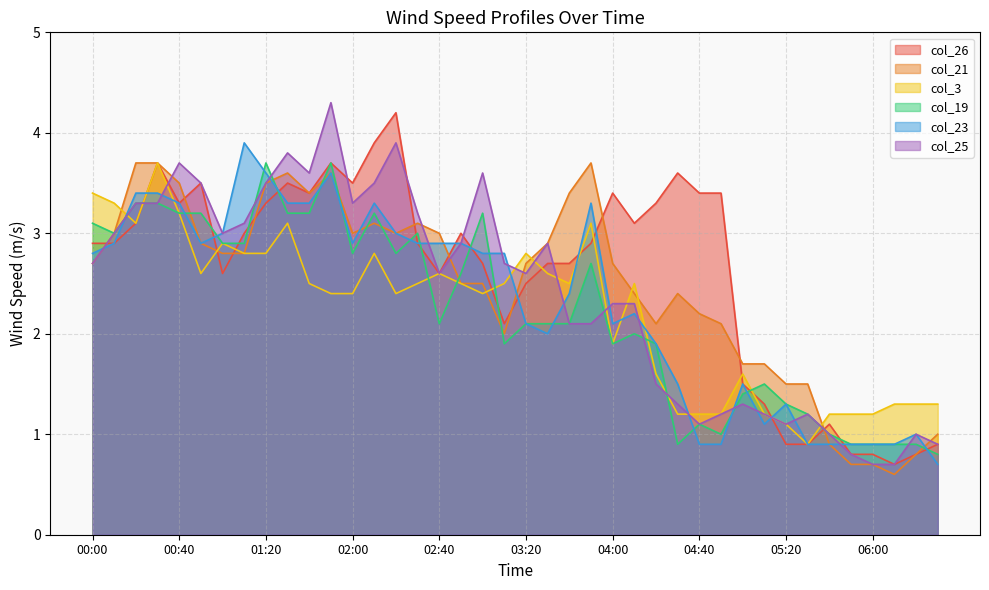

Reading left to right, list all the values displayed in this chart.

col_26: 00:00=2.9	00:10=2.9	00:20=3.1	00:30=3.7	00:40=3.3	00:50=3.5	01:00=2.6	01:10=3.0	01:20=3.3	01:30=3.5	01:40=3.4	01:50=3.7	02:00=3.5	02:10=3.9	02:20=4.2	02:30=2.9	02:40=2.6	02:50=3.0	03:00=2.7	03:10=2.1	03:20=2.5	03:30=2.7	03:40=2.7	03:50=2.9	04:00=3.4	04:10=3.1	04:20=3.3	04:30=3.6	04:40=3.4	04:50=3.4	05:00=1.5	05:10=1.3	05:20=0.9	05:30=0.9	05:40=1.1	05:50=0.8	06:00=0.8	06:10=0.7	06:20=0.8	06:30=0.9
col_21: 00:00=2.7	00:10=3.0	00:20=3.7	00:30=3.7	00:40=3.5	00:50=2.9	01:00=2.8	01:10=2.8	01:20=3.5	01:30=3.6	01:40=3.4	01:50=3.6	02:00=3.0	02:10=3.1	02:20=3.0	02:30=3.1	02:40=3.0	02:50=2.5	03:00=2.5	03:10=2.0	03:20=2.7	03:30=2.9	03:40=3.4	03:50=3.7	04:00=2.7	04:10=2.4	04:20=2.1	04:30=2.4	04:40=2.2	04:50=2.1	05:00=1.7	05:10=1.7	05:20=1.5	05:30=1.5	05:40=0.9	05:50=0.7	06:00=0.7	06:10=0.6	06:20=0.8	06:30=1.0
col_3: 00:00=3.4	00:10=3.3	00:20=3.1	00:30=3.7	00:40=3.2	00:50=2.6	01:00=2.9	01:10=2.8	01:20=2.8	01:30=3.1	01:40=2.5	01:50=2.4	02:00=2.4	02:10=2.8	02:20=2.4	02:30=2.5	02:40=2.6	02:50=2.5	03:00=2.4	03:10=2.5	03:20=2.8	03:30=2.6	03:40=2.5	03:50=3.1	04:00=1.9	04:10=2.5	04:20=1.6	04:30=1.2	04:40=1.2	04:50=1.2	05:00=1.6	05:10=1.2	05:20=1.1	05:30=0.9	05:40=1.2	05:50=1.2	06:00=1.2	06:10=1.3	06:20=1.3	06:30=1.3
col_19: 00:00=3.1	00:10=3.0	00:20=3.3	00:30=3.3	00:40=3.2	00:50=3.2	01:00=2.9	01:10=2.9	01:20=3.7	01:30=3.2	01:40=3.2	01:50=3.7	02:00=2.8	02:10=3.2	02:20=2.8	02:30=3.0	02:40=2.1	02:50=2.6	03:00=3.2	03:10=1.9	03:20=2.1	03:30=2.1	03:40=2.1	03:50=2.7	04:00=1.9	04:10=2.0	04:20=1.9	04:30=0.9	04:40=1.1	04:50=1.0	05:00=1.4	05:10=1.5	05:20=1.3	05:30=1.2	05:40=1.0	05:50=0.9	06:00=0.9	06:10=0.9	06:20=0.9	06:30=0.8
col_23: 00:00=2.8	00:10=2.9	00:20=3.4	00:30=3.4	00:40=3.3	00:50=2.9	01:00=3.0	01:10=3.9	01:20=3.6	01:30=3.3	01:40=3.3	01:50=3.6	02:00=2.9	02:10=3.3	02:20=3.0	02:30=2.9	02:40=2.9	02:50=2.9	03:00=2.8	03:10=2.8	03:20=2.1	03:30=2.0	03:40=2.4	03:50=3.3	04:00=2.1	04:10=2.2	04:20=1.9	04:30=1.5	04:40=0.9	04:50=0.9	05:00=1.5	05:10=1.1	05:20=1.3	05:30=0.9	05:40=0.9	05:50=0.9	06:00=0.9	06:10=0.9	06:20=1.0	06:30=0.7
col_25: 00:00=2.7	00:10=3.0	00:20=3.3	00:30=3.3	00:40=3.7	00:50=3.5	01:00=3.0	01:10=3.1	01:20=3.5	01:30=3.8	01:40=3.6	01:50=4.3	02:00=3.3	02:10=3.5	02:20=3.9	02:30=3.2	02:40=2.6	02:50=2.9	03:00=3.6	03:10=2.7	03:20=2.6	03:30=2.9	03:40=2.1	03:50=2.1	04:00=2.3	04:10=2.3	04:20=1.5	04:30=1.3	04:40=1.1	04:50=1.2	05:00=1.3	05:10=1.2	05:20=1.1	05:30=1.2	05:40=1.0	05:50=0.8	06:00=0.7	06:10=0.7	06:20=1.0	06:30=0.9